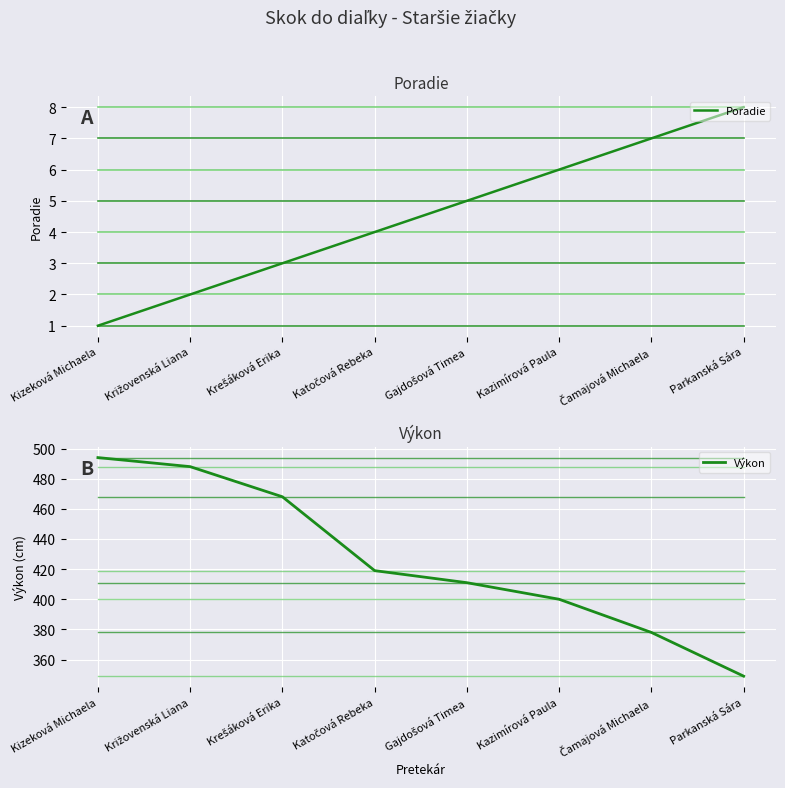

At which category is the sum across all series the highest?

Kizeková Michaela